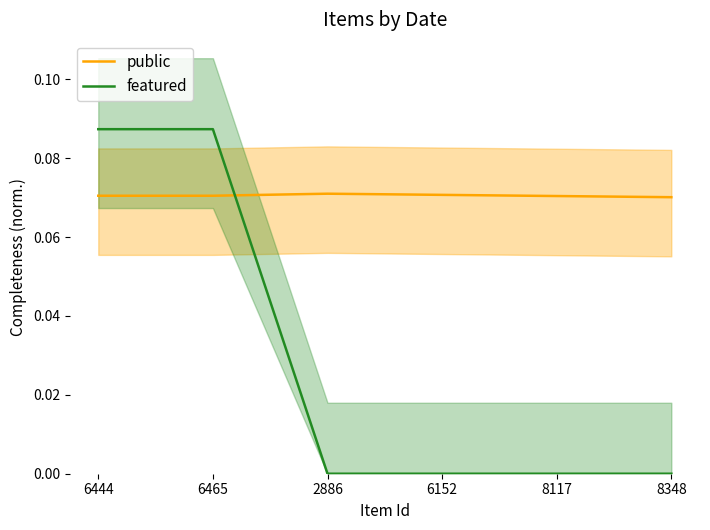

What position from the right is 6444?

6